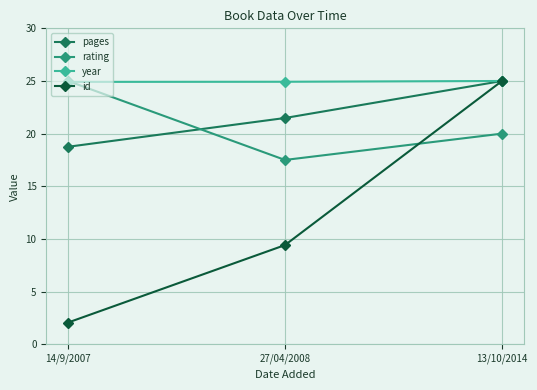

The year series shows 42.3 at 27/04/2008. True or false?

False